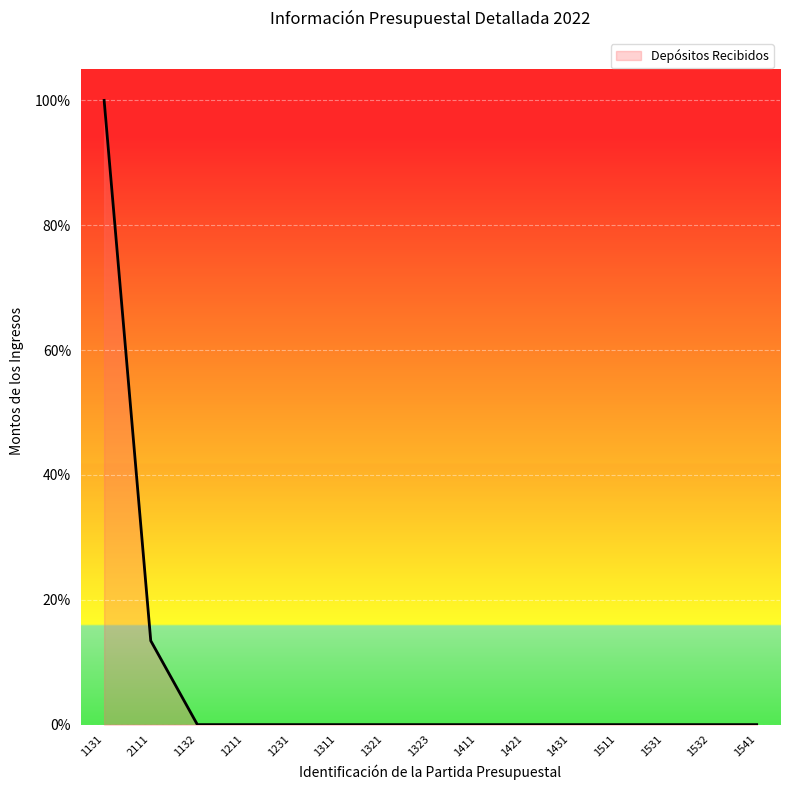

True or false: the data shows 0.0 at 1321.

True